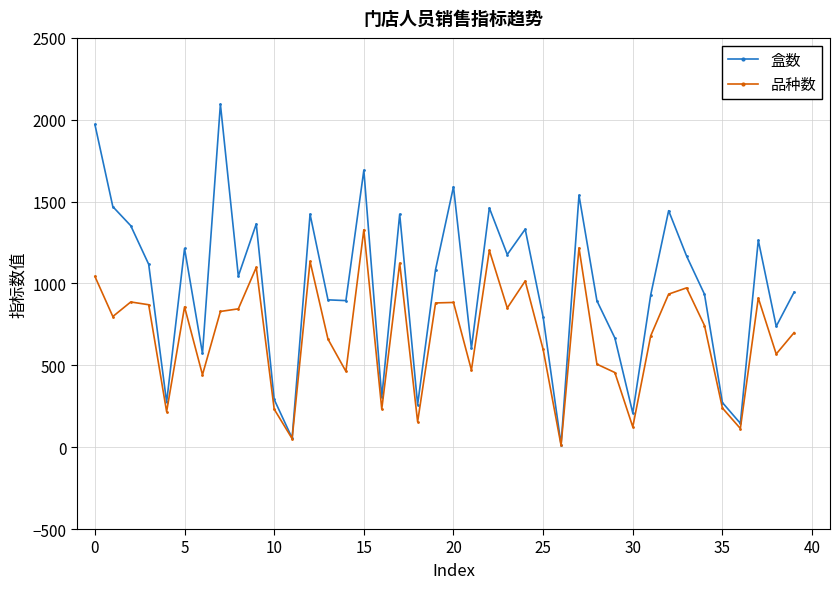

What is the value of the 盒数 point at the 26th from the left?

794.7